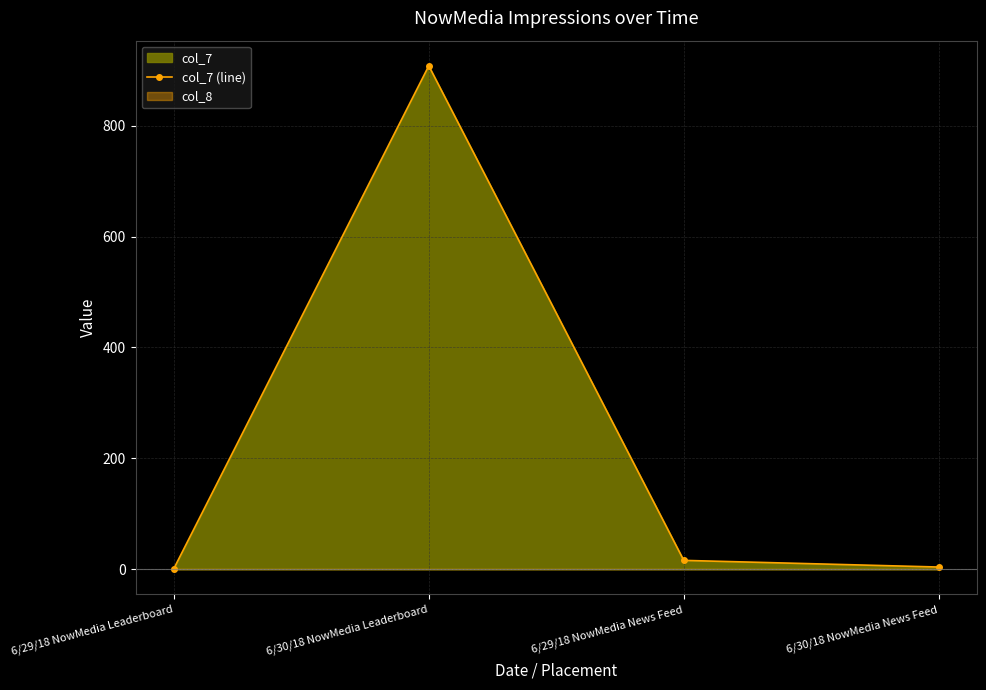

Is it true that the value at 6/30/18 NowMedia News Feed is 2?

False